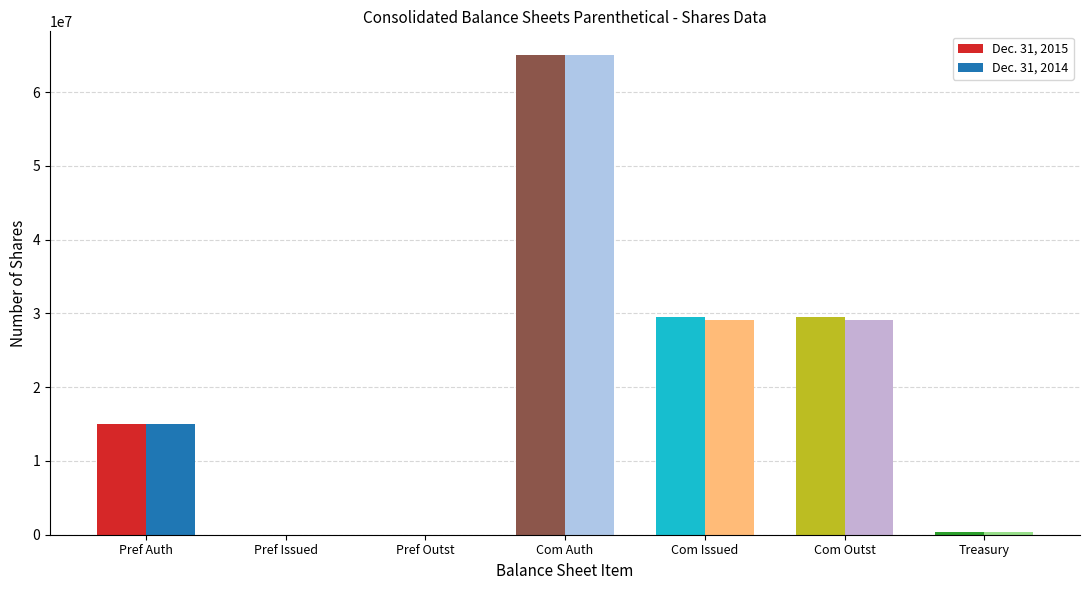

Where is Dec. 31, 2014 nearest to the value 32500000?

Common stock shares issued